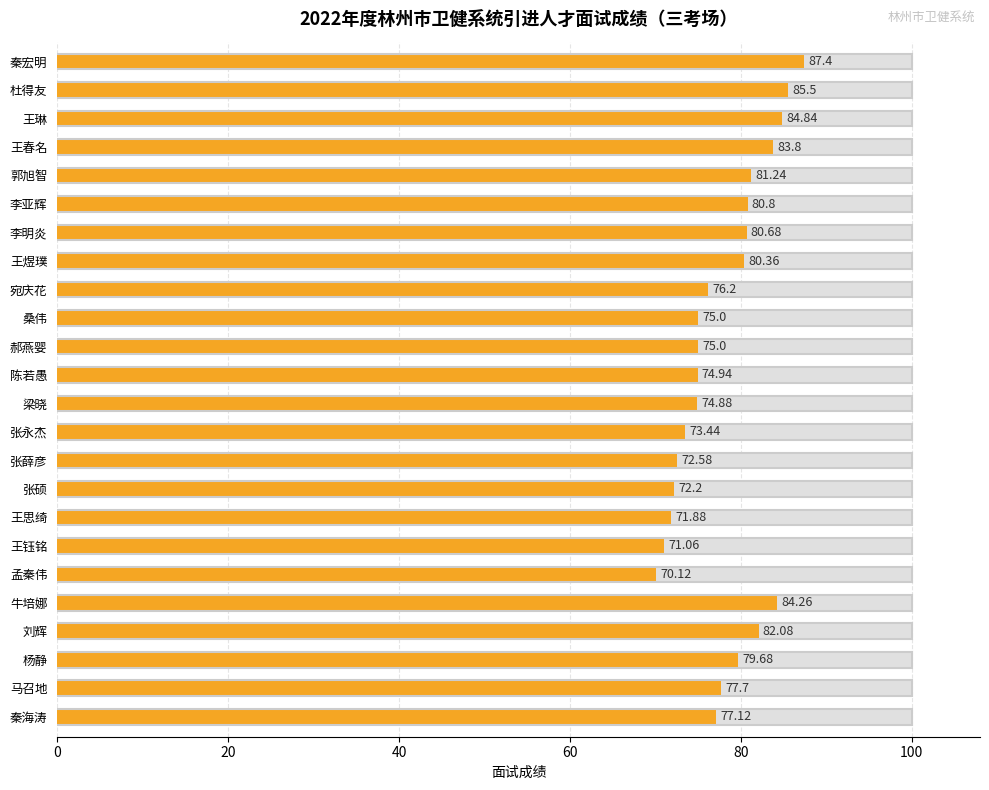

Is it true that the value at 23 is 115.5?

False